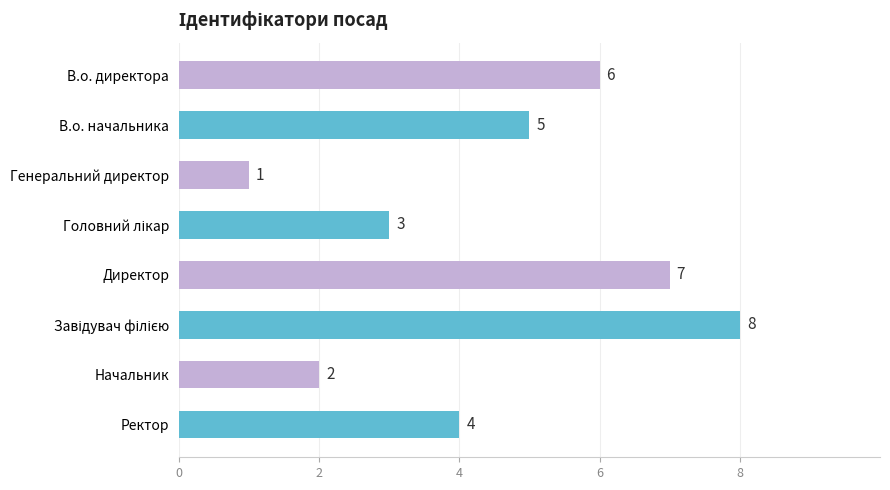

The chart shows a value of 2 at В.о. директора. True or false?

False